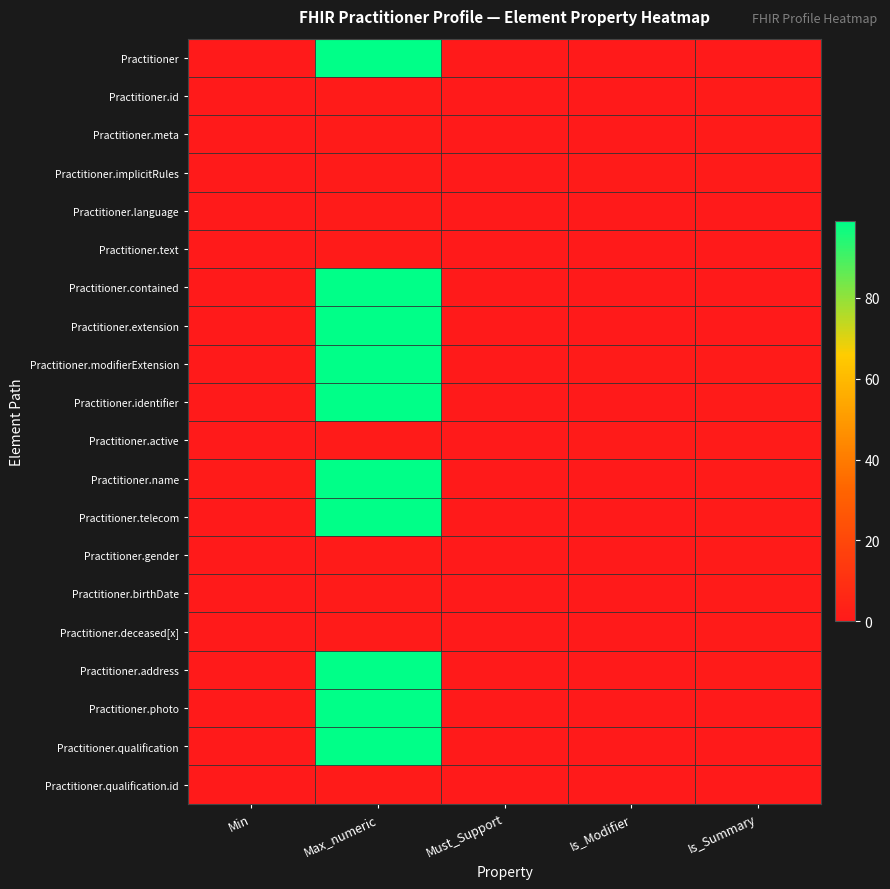

Reading left to right, what are all the values shown in this chart?

Practitioner: Min=0	Max_numeric=99	Must_Support=0	Is_Modifier=0	Is_Summary=0
Practitioner.id: Min=0	Max_numeric=1	Must_Support=0	Is_Modifier=0	Is_Summary=1
Practitioner.meta: Min=0	Max_numeric=1	Must_Support=0	Is_Modifier=0	Is_Summary=1
Practitioner.implicitRules: Min=0	Max_numeric=1	Must_Support=0	Is_Modifier=1	Is_Summary=1
Practitioner.language: Min=0	Max_numeric=1	Must_Support=0	Is_Modifier=0	Is_Summary=0
Practitioner.text: Min=0	Max_numeric=1	Must_Support=0	Is_Modifier=0	Is_Summary=0
Practitioner.contained: Min=0	Max_numeric=99	Must_Support=0	Is_Modifier=0	Is_Summary=0
Practitioner.extension: Min=0	Max_numeric=99	Must_Support=0	Is_Modifier=0	Is_Summary=0
Practitioner.modifierExtension: Min=0	Max_numeric=99	Must_Support=0	Is_Modifier=1	Is_Summary=1
Practitioner.identifier: Min=0	Max_numeric=99	Must_Support=0	Is_Modifier=0	Is_Summary=1
Practitioner.active: Min=0	Max_numeric=1	Must_Support=0	Is_Modifier=1	Is_Summary=1
Practitioner.name: Min=1	Max_numeric=99	Must_Support=0	Is_Modifier=0	Is_Summary=1
Practitioner.telecom: Min=0	Max_numeric=99	Must_Support=0	Is_Modifier=0	Is_Summary=1
Practitioner.gender: Min=0	Max_numeric=1	Must_Support=0	Is_Modifier=0	Is_Summary=1
Practitioner.birthDate: Min=0	Max_numeric=1	Must_Support=0	Is_Modifier=0	Is_Summary=1
Practitioner.deceased[x]: Min=0	Max_numeric=1	Must_Support=0	Is_Modifier=0	Is_Summary=1
Practitioner.address: Min=0	Max_numeric=99	Must_Support=0	Is_Modifier=0	Is_Summary=1
Practitioner.photo: Min=0	Max_numeric=99	Must_Support=0	Is_Modifier=0	Is_Summary=0
Practitioner.qualification: Min=0	Max_numeric=99	Must_Support=0	Is_Modifier=0	Is_Summary=0
Practitioner.qualification.id: Min=0	Max_numeric=1	Must_Support=0	Is_Modifier=0	Is_Summary=0